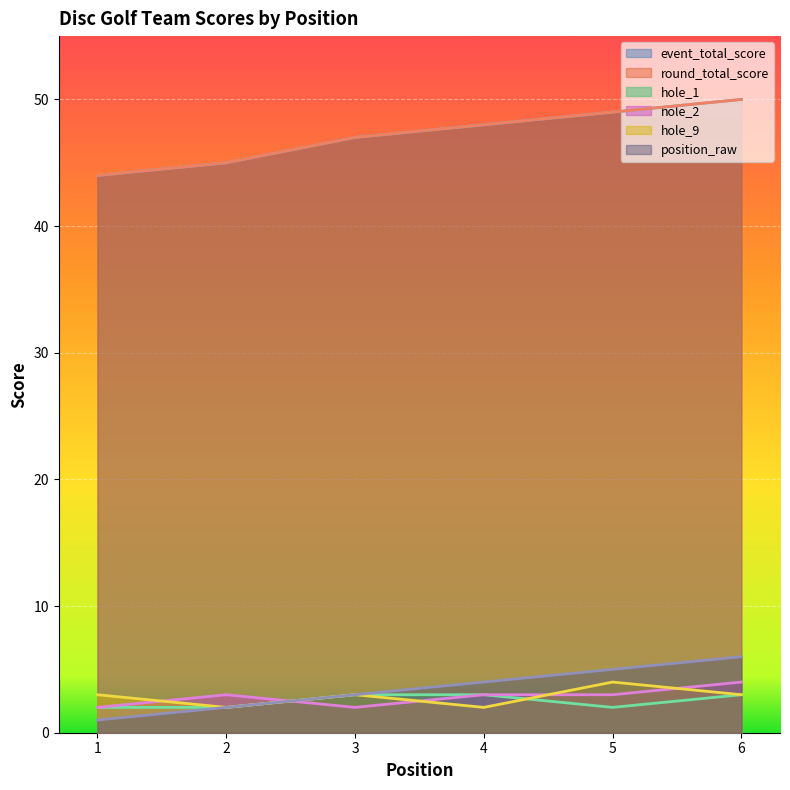

At which label does event_total_score reach its peak?

6